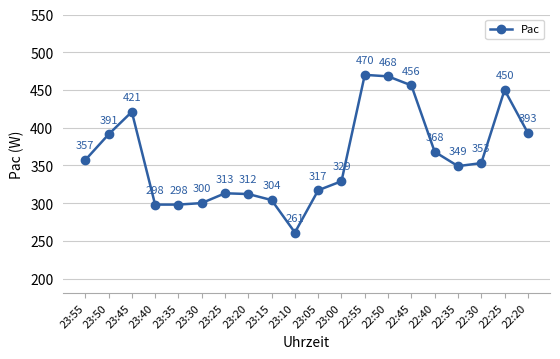

Is it true that the value at 22:25 is 450?

True